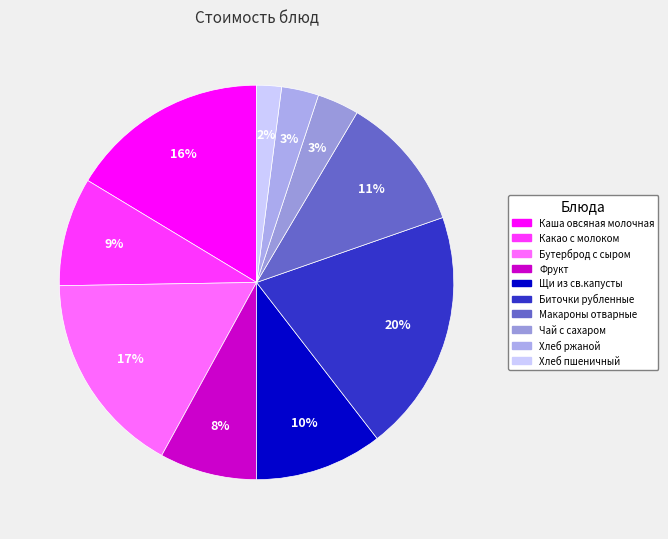

Count the number of slices in the pie.

10